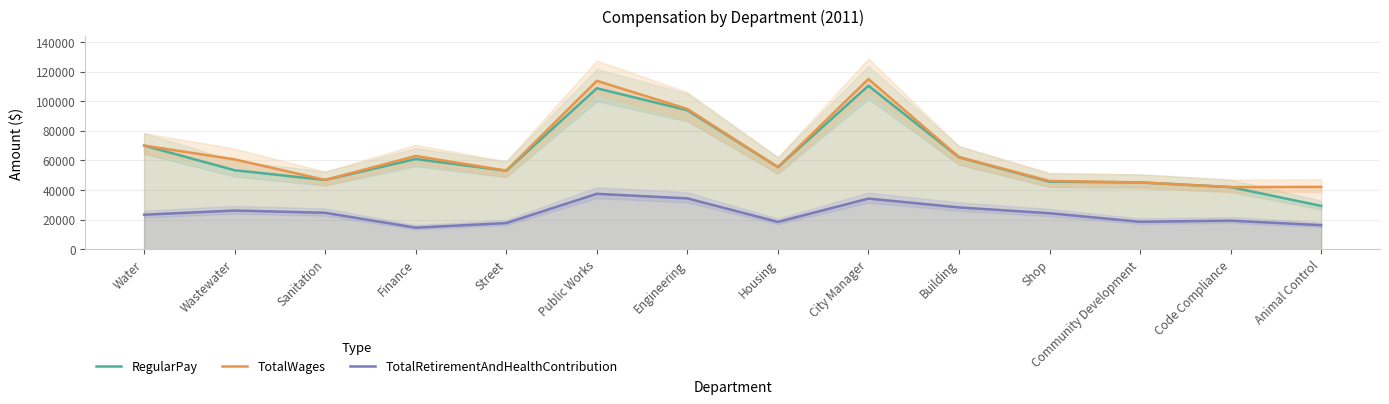

What position from the right is City Manager?

6